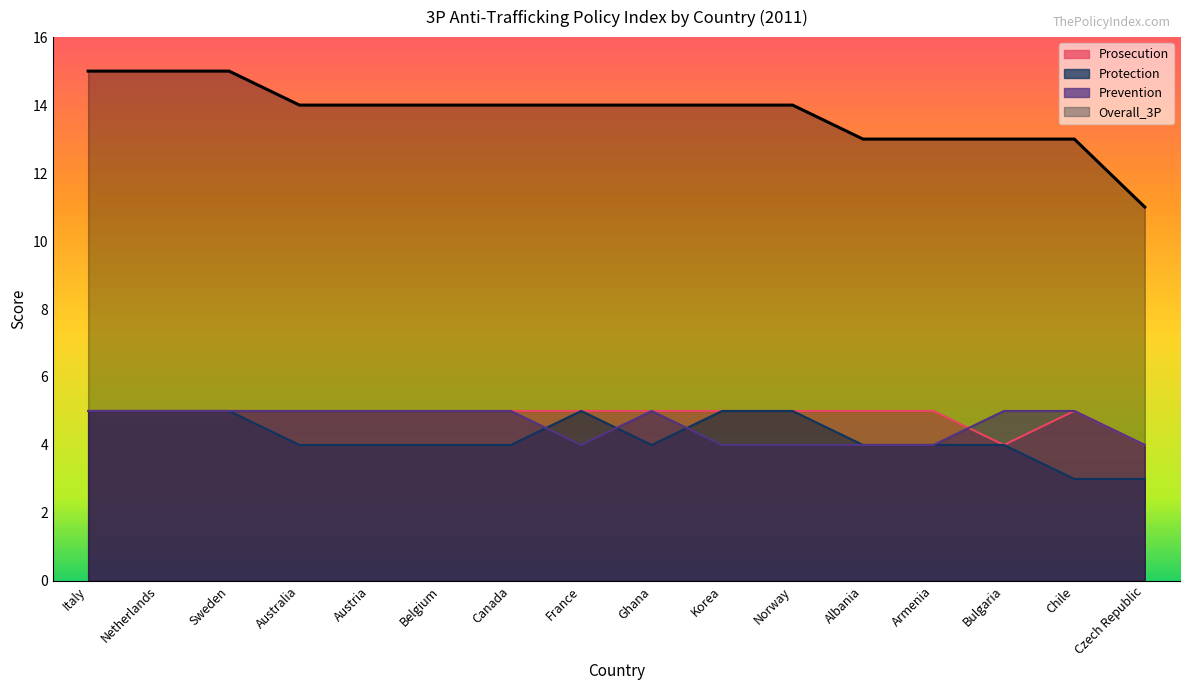

What is the sum of all Prevention values?

74